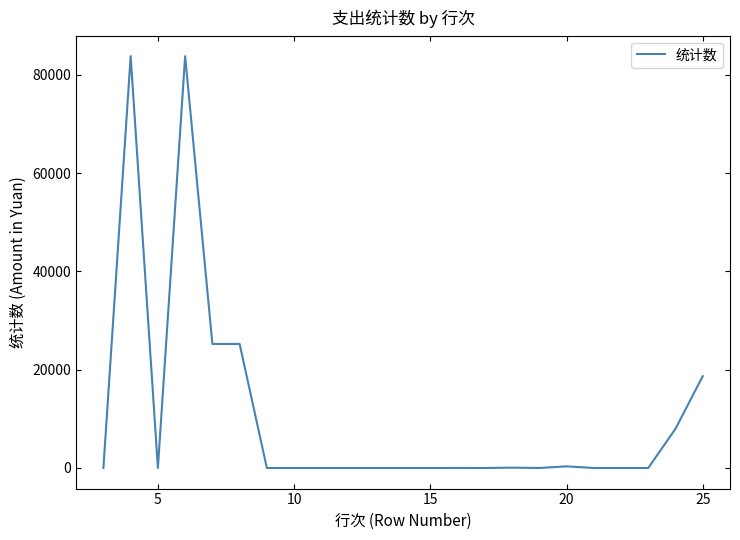

What is the greatest value displayed?

83823.8